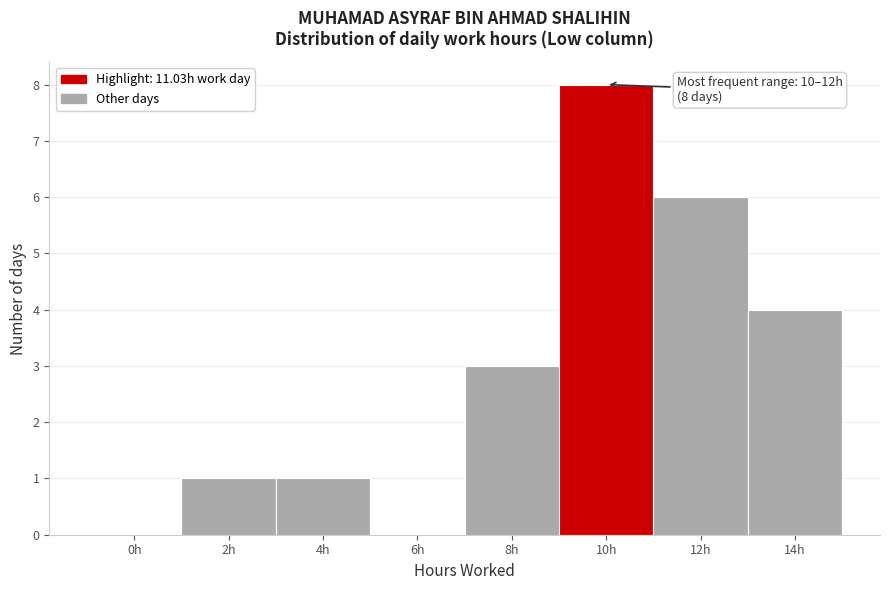

Reading left to right, transcribe all the data shown in this chart.

0h=0	2h=1	4h=1	6h=0	8h=3	10h=8	12h=6	14h=4